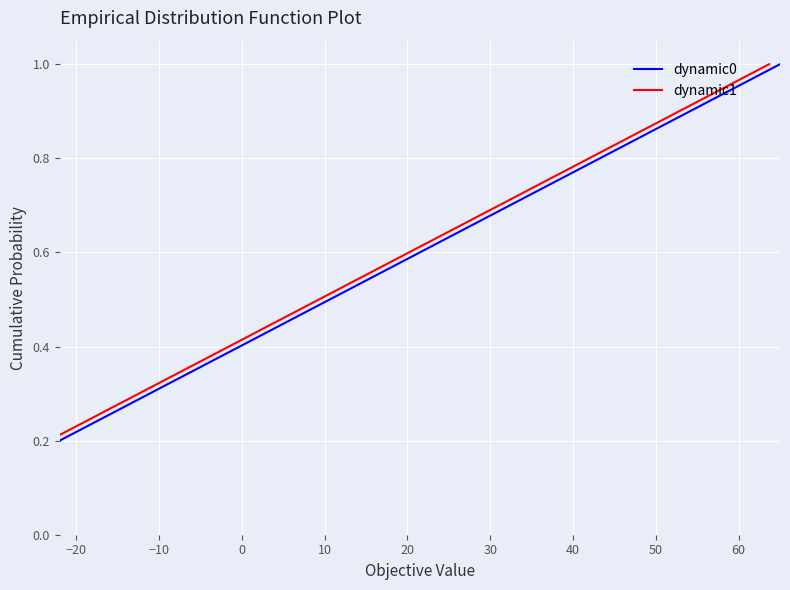

How many dynamic0 values are between 0 and 1?

5